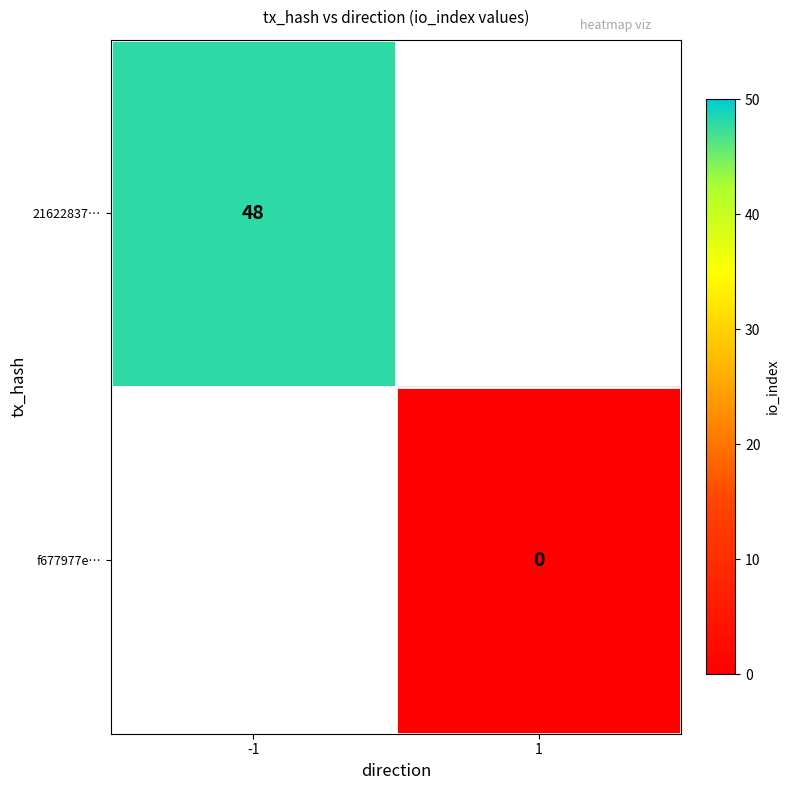

Count the number of data series in this chart.

2